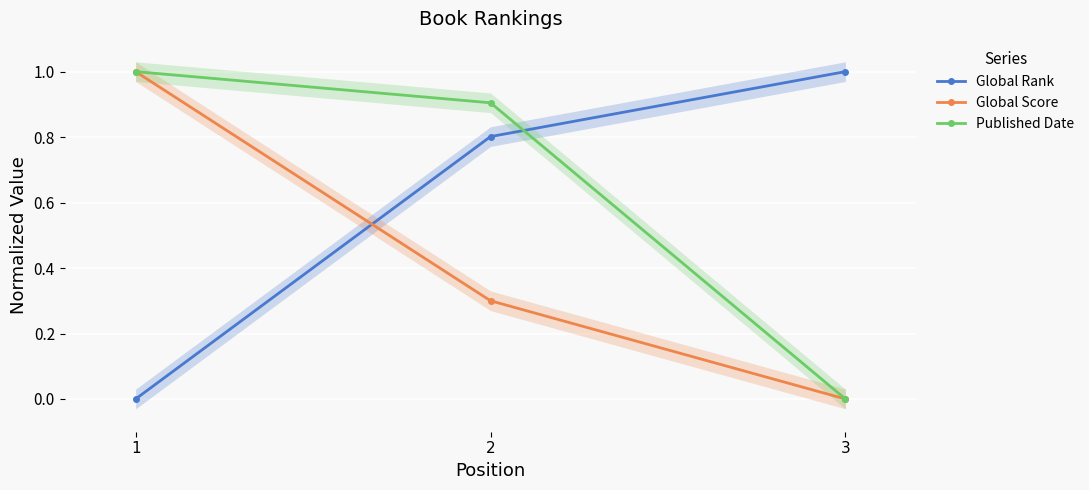

How many values in Global Rank are above zero?

2